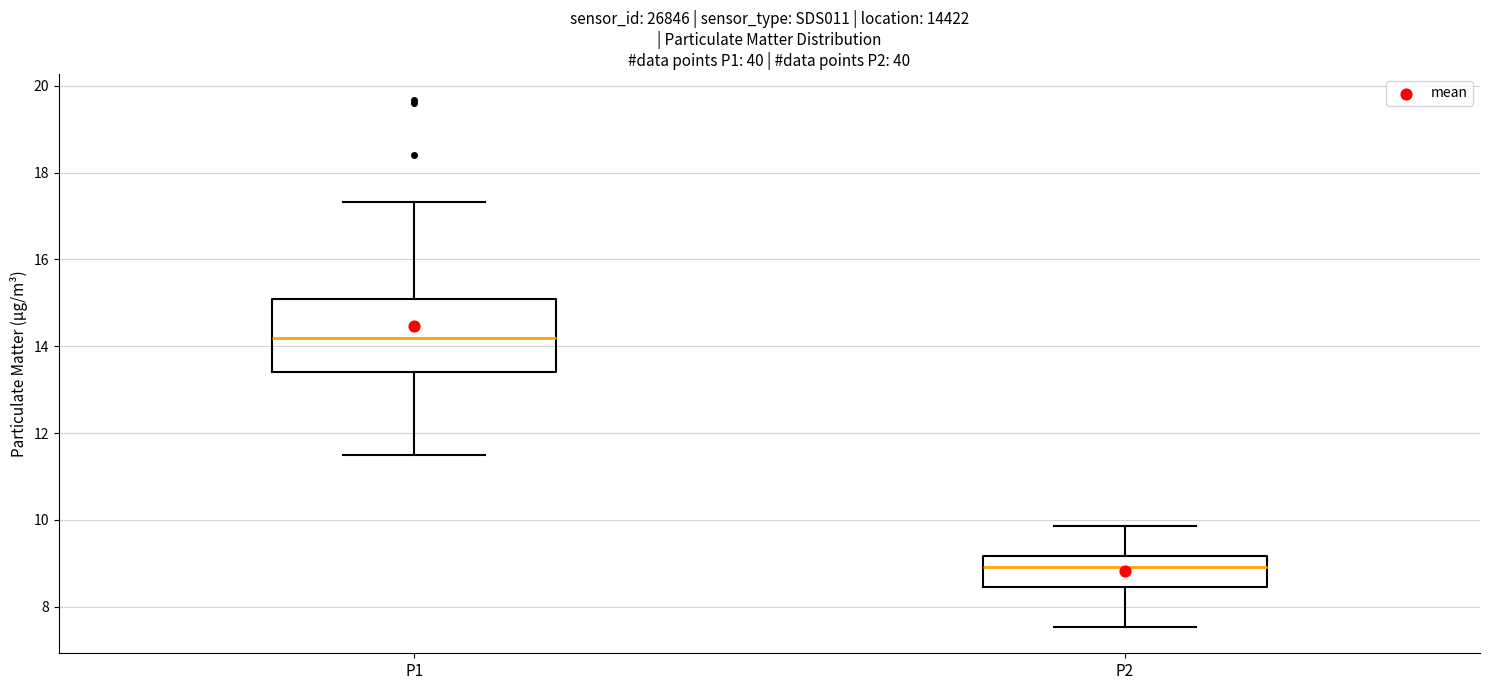

Where does the upper whisker of the box for P1 end on the y-axis? The values are not printed on the chart, so give them approximately, as read against the axis.

17.4